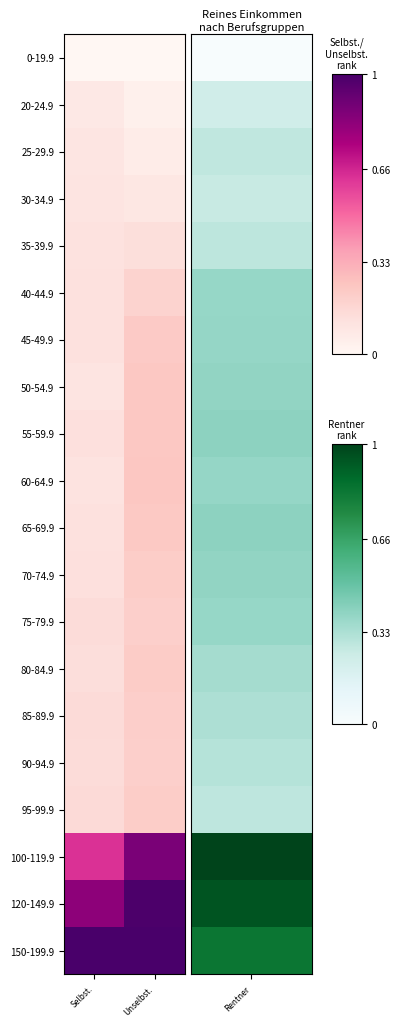

Reading left to right, list all the values displayed in this chart.

0-19.9: Selbst.=0.0	Unselbst.=0.0
20-24.9: Selbst.=0.1	Unselbst.=0.0
25-29.9: Selbst.=0.1	Unselbst.=0.1
30-34.9: Selbst.=0.1	Unselbst.=0.1
35-39.9: Selbst.=0.1	Unselbst.=0.1
40-44.9: Selbst.=0.1	Unselbst.=0.2
45-49.9: Selbst.=0.1	Unselbst.=0.2
50-54.9: Selbst.=0.1	Unselbst.=0.2
55-59.9: Selbst.=0.1	Unselbst.=0.2
60-64.9: Selbst.=0.1	Unselbst.=0.2
65-69.9: Selbst.=0.1	Unselbst.=0.2
70-74.9: Selbst.=0.1	Unselbst.=0.2
75-79.9: Selbst.=0.1	Unselbst.=0.2
80-84.9: Selbst.=0.1	Unselbst.=0.2
85-89.9: Selbst.=0.1	Unselbst.=0.2
90-94.9: Selbst.=0.1	Unselbst.=0.2
95-99.9: Selbst.=0.2	Unselbst.=0.2
100-119.9: Selbst.=0.6	Unselbst.=0.9
120-149.9: Selbst.=0.8	Unselbst.=1.0
150-199.9: Selbst.=1.0	Unselbst.=1.0